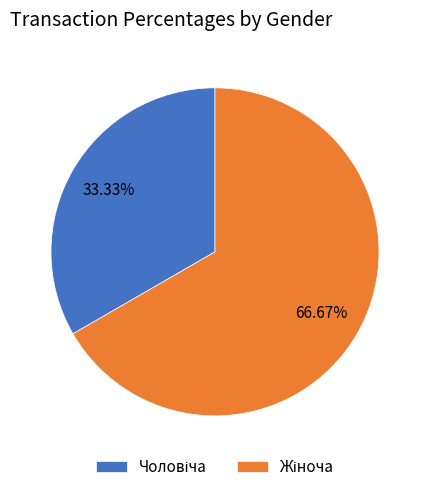

Does any single category account for the majority?

Yes